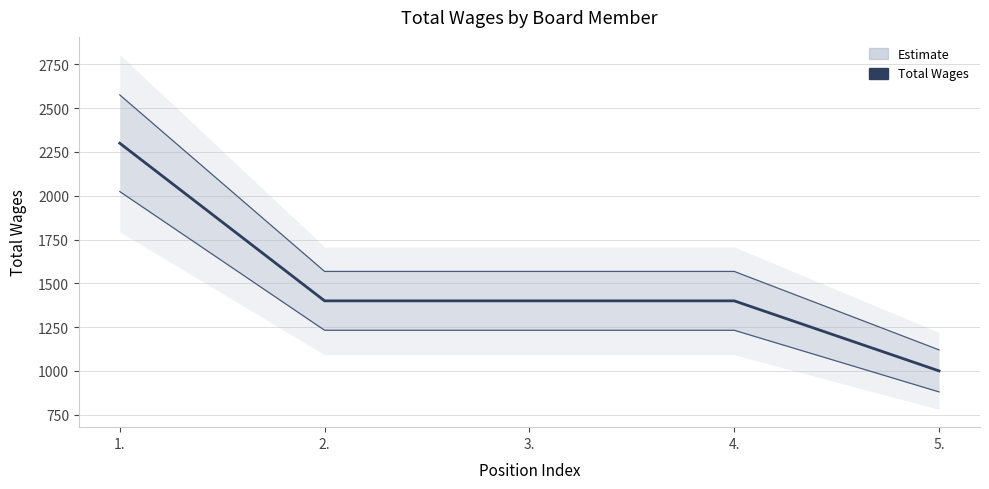

Rank the categories by value from lowest to highest.

5., 2., 3., 4., 1.